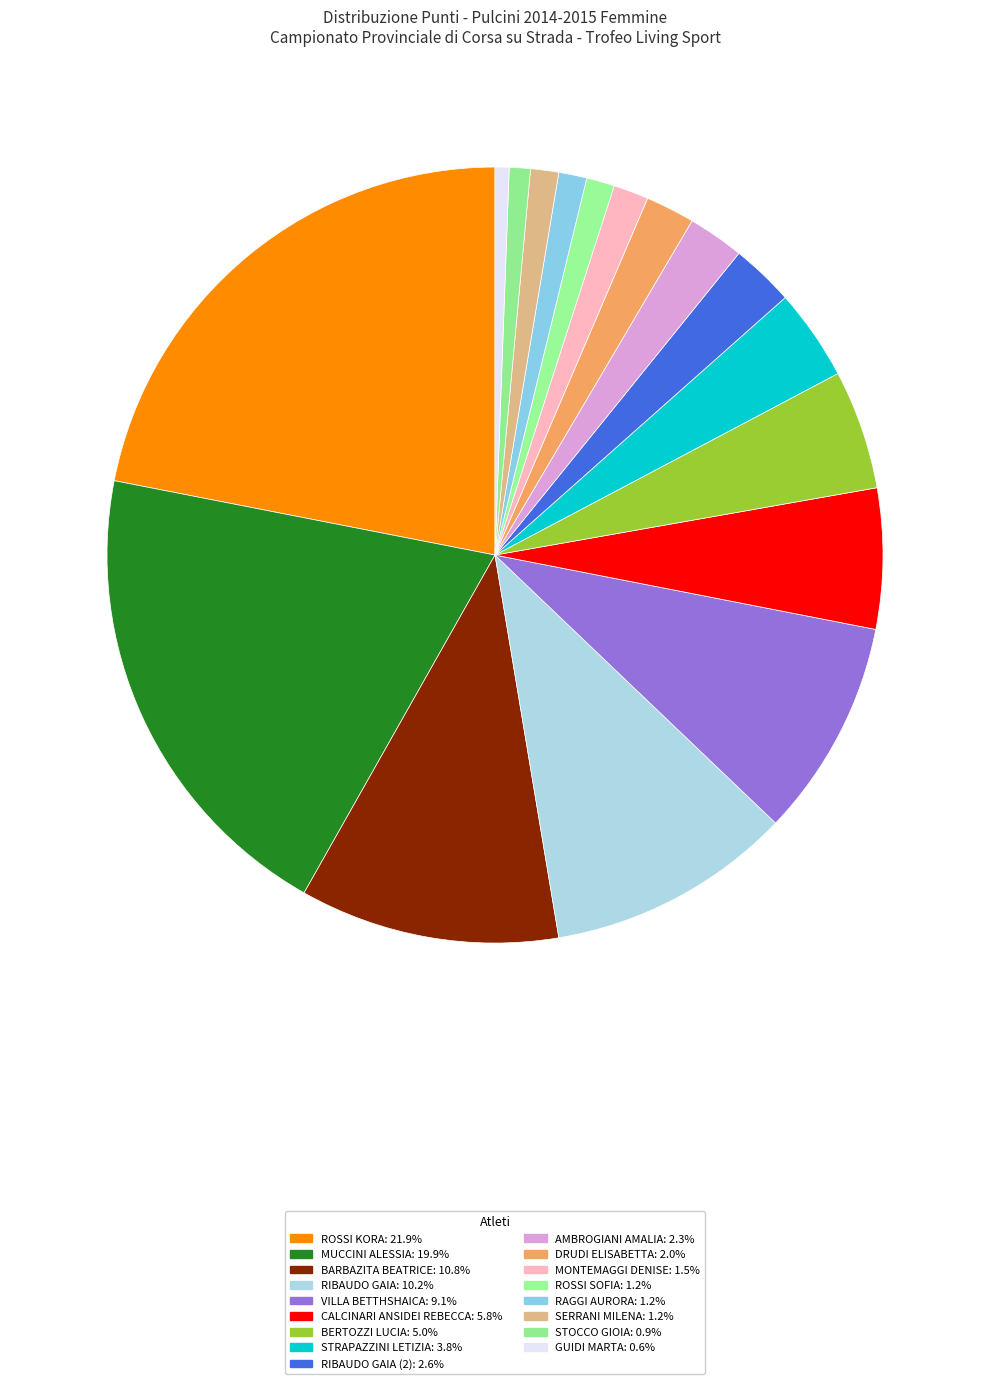

Which slice is the smallest?

GUIDI MARTA